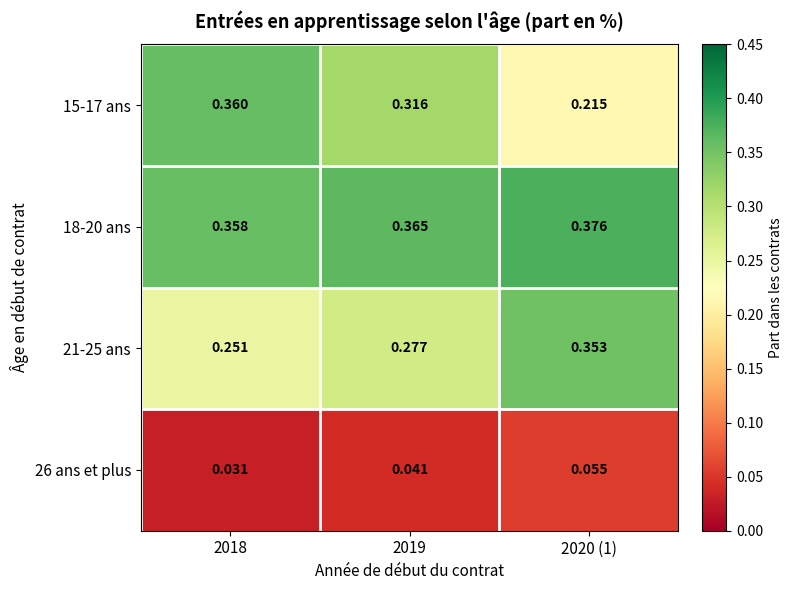

How many series are shown in this chart?

4